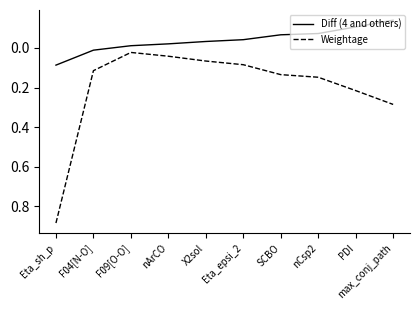

How many categories are shown in the chart?

10